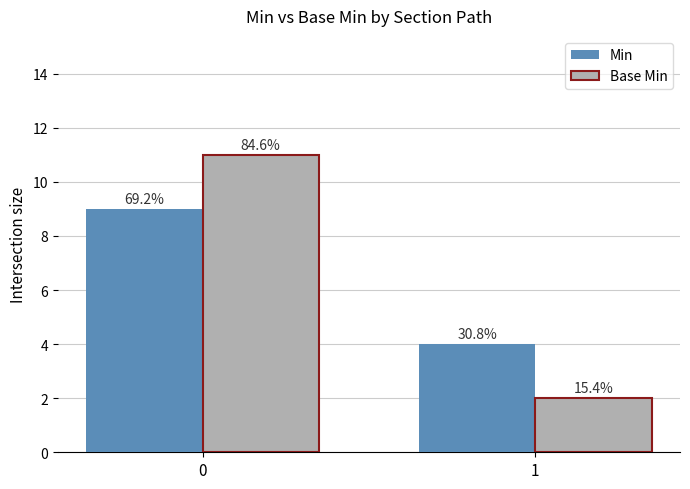

At how many categories does at least one series exceed 9?

1